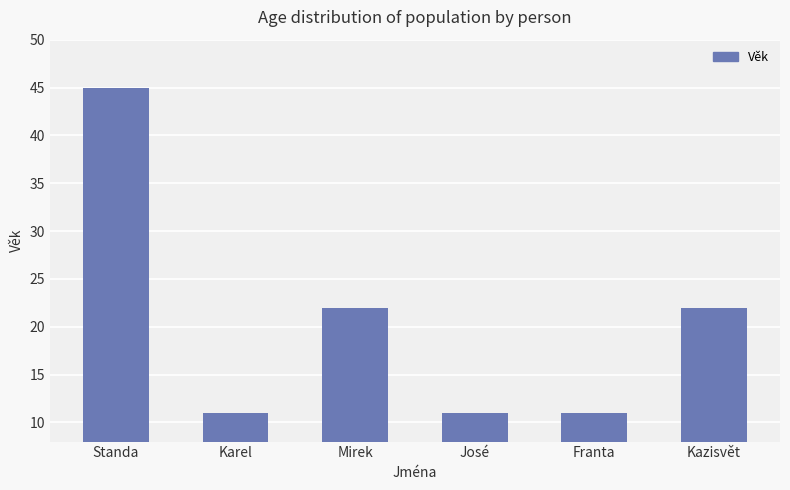

What is the difference between the maximum and minimum values?

34